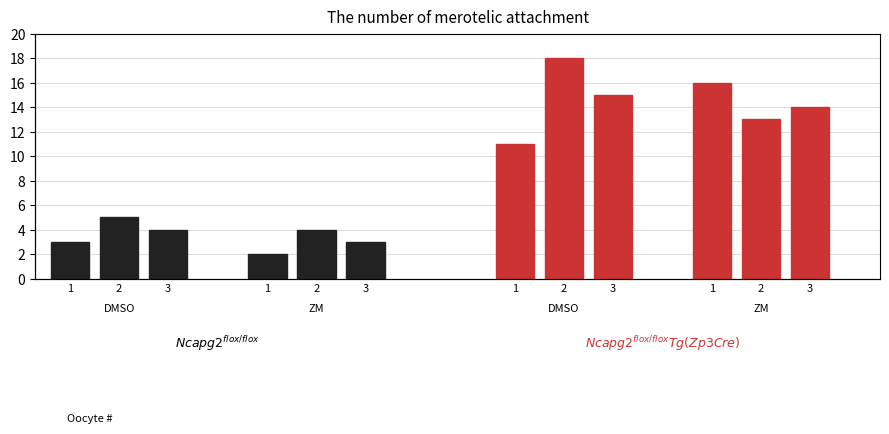

Between 2 and 3, which series saw the biggest shift?

Ncapg2_Tg_DMSO